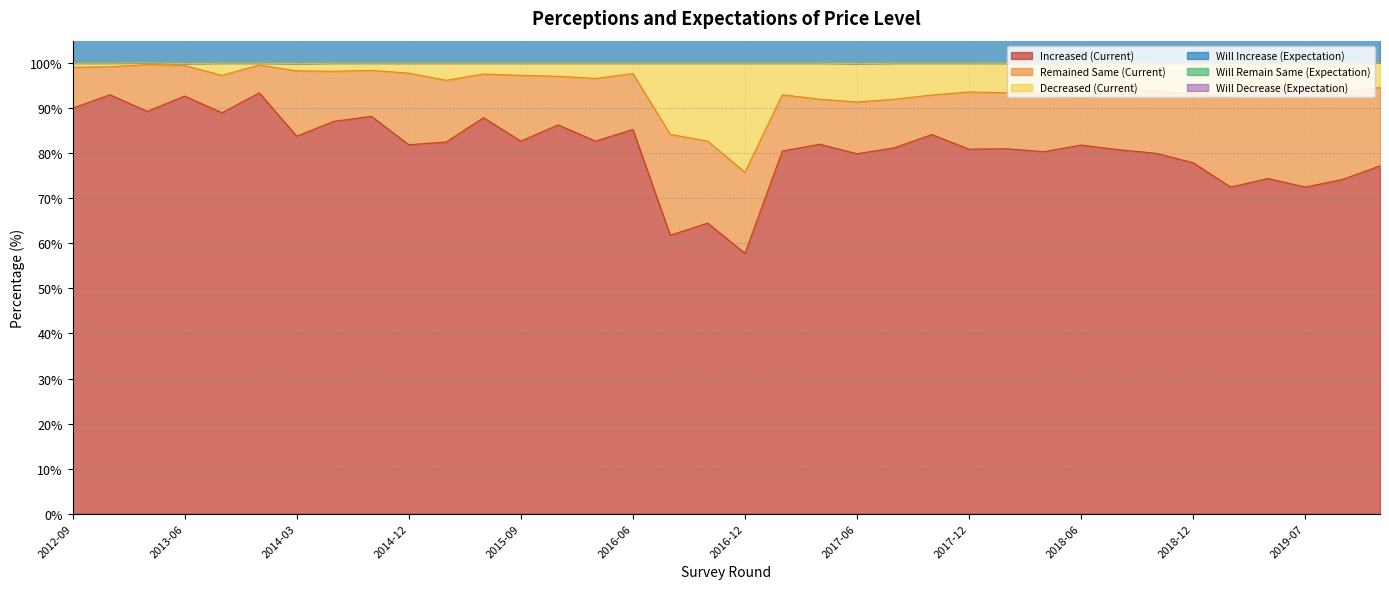

True or false: Will Increase (Expectation) has more than 2 points higher than both neighbors.

True